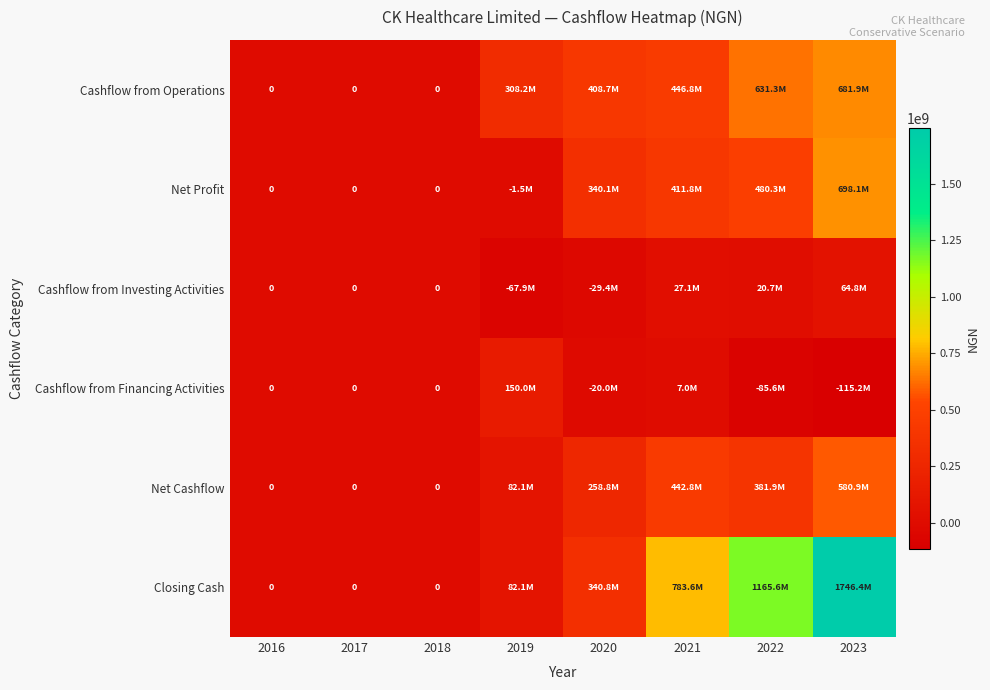

The value of Closing Cash at 2018 is 0.0. True or false?

True